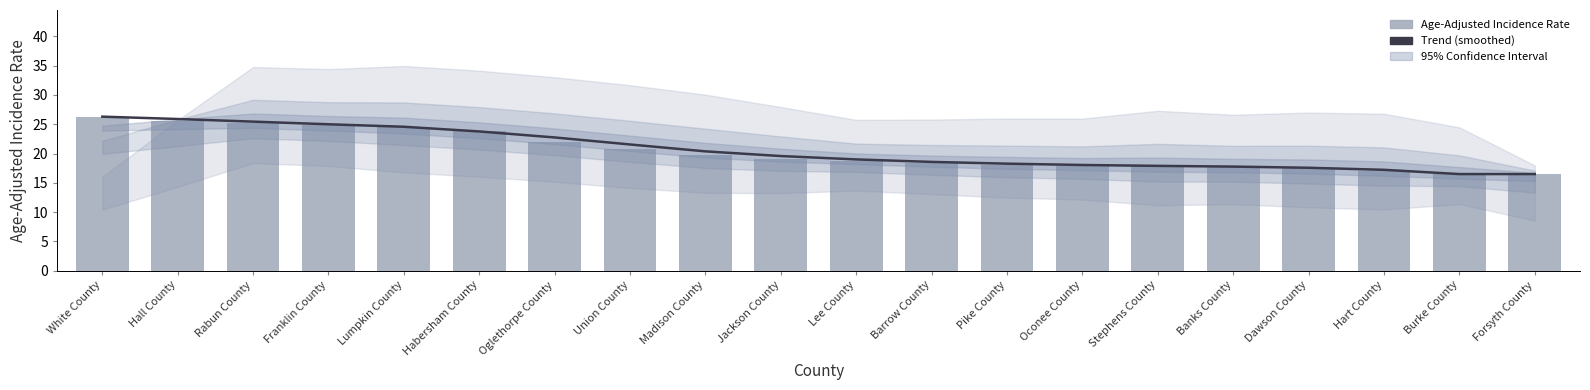

Is the value of Age-Adjusted Incidence Rate at Hall County greater than the value of Trend (smoothed) at Rabun County?

Yes